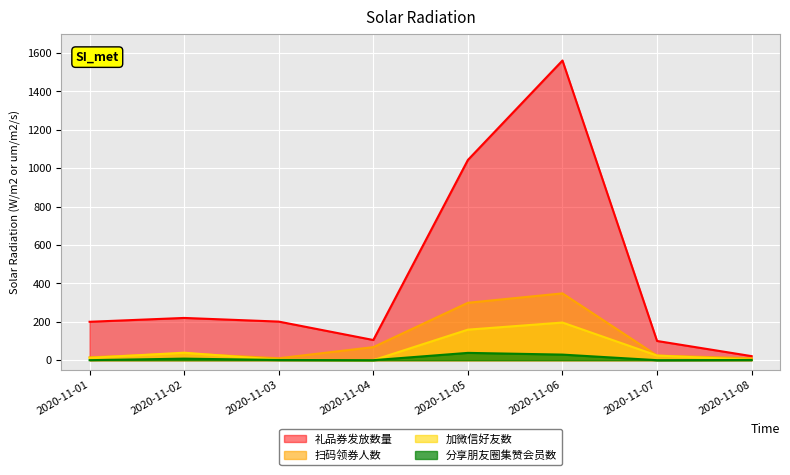

At which category does the chart reach its minimum across all series?

2020-11-04